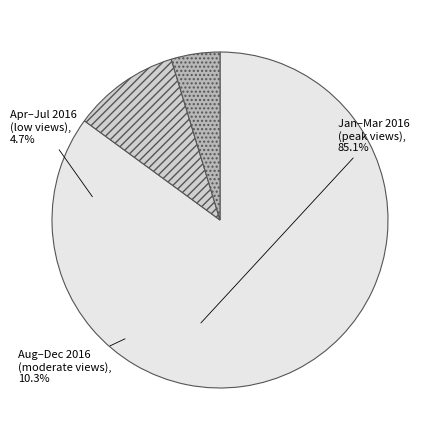

Do Apr–Jul 2016 (low views), 4.7% and Aug–Dec 2016 (moderate views), 10.3% together represent more than half of the pie?

No